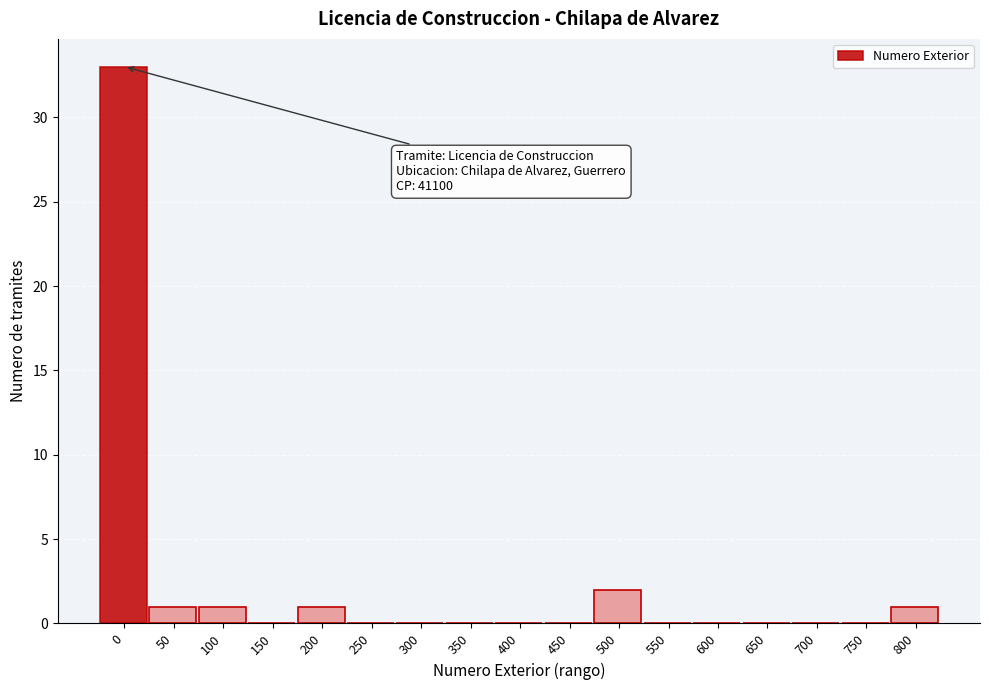

Reading left to right, extract all data points from this chart.

0=33	50=1	100=1	150=0	200=1	250=0	300=0	350=0	400=0	450=0	500=2	550=0	600=0	650=0	700=0	750=0	800=1